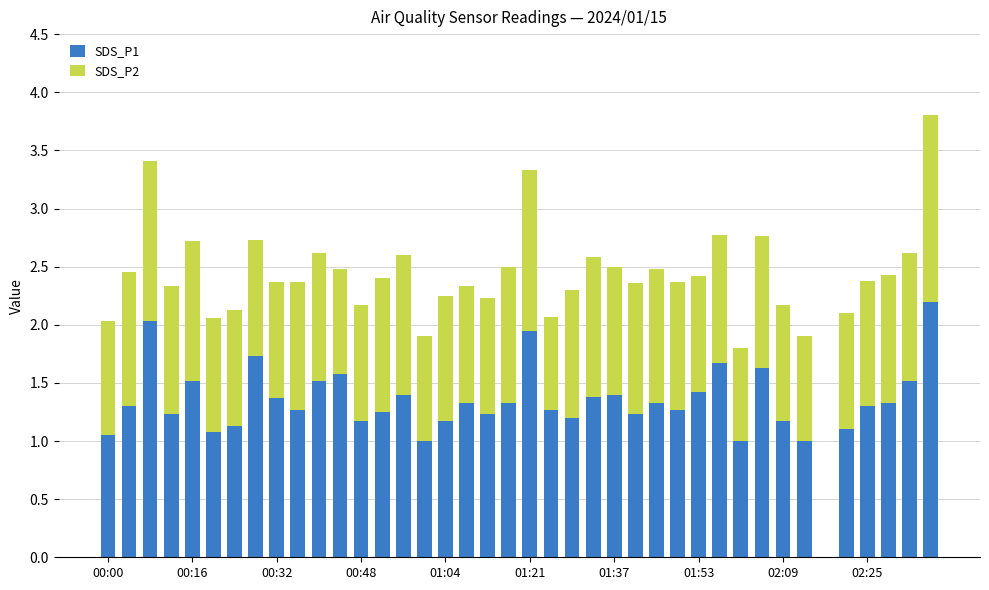

What is the maximum value for SDS_P1?

2.2